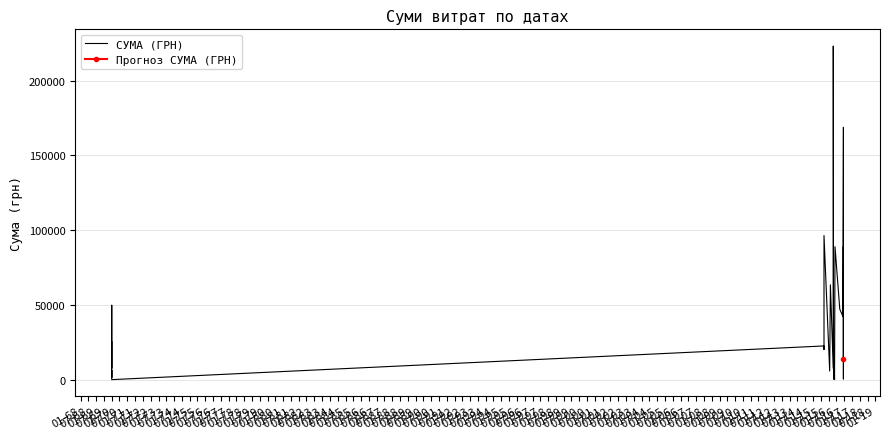

List the labels in order of value, largest first.

01-78, 07-82, 01-76, 01-81, 01-85, 07-84, 01-77, 07-69, 07-81, 01-82, 07-75, 01-75, 01-68, 01-79, 01-80, 01-74, 01-70, 01-69, 07-74, 07-70, 07-85, 07-77, 07-68, 07-78, 01-72, 07-76, 07-72, 01-84, 01-71, 01-73, 07-83, 07-71, 01-83, 07-79, 07-80, 07-73